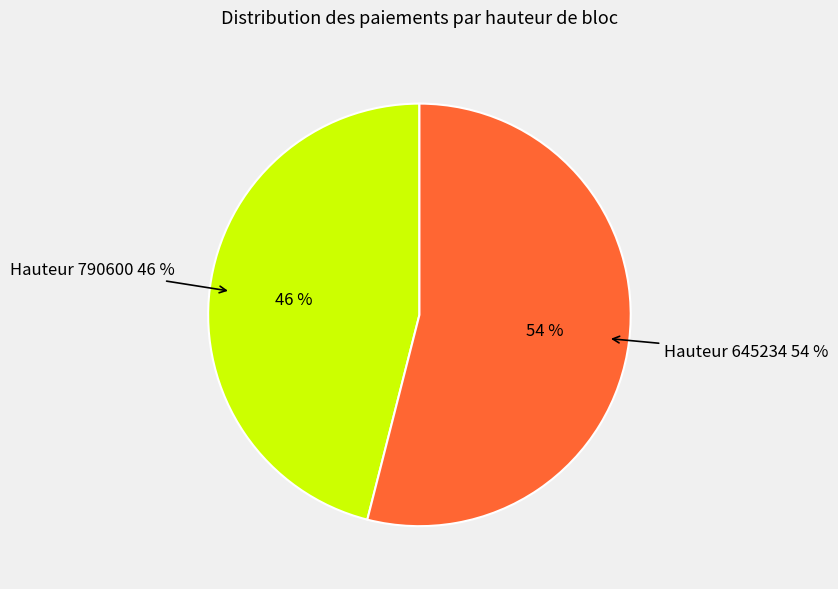

Combined, what portion of the pie is 645234 and 790600?

100.0%